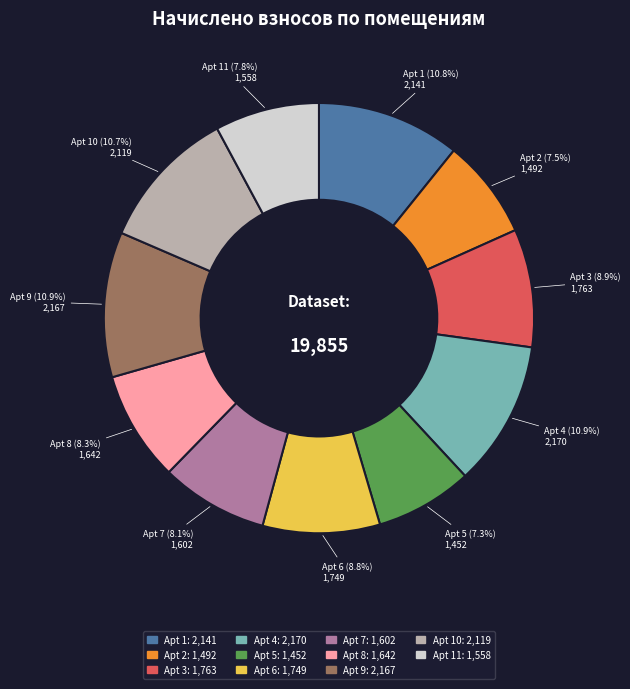

Does any single category account for the majority?

No